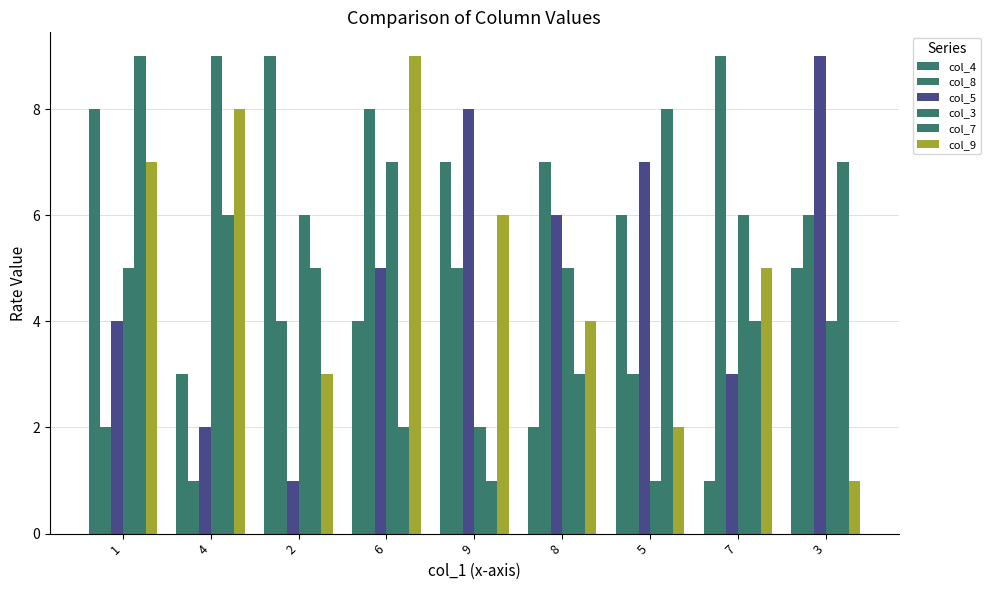

Reading left to right, transcribe all the data shown in this chart.

col_4: 8	3	9	4	7	2	6	1	5
col_8: 2	1	4	8	5	7	3	9	6
col_5: 4	2	1	5	8	6	7	3	9
col_3: 5	9	6	7	2	5	1	6	4
col_7: 9	6	5	2	1	3	8	4	7
col_9: 7	8	3	9	6	4	2	5	1